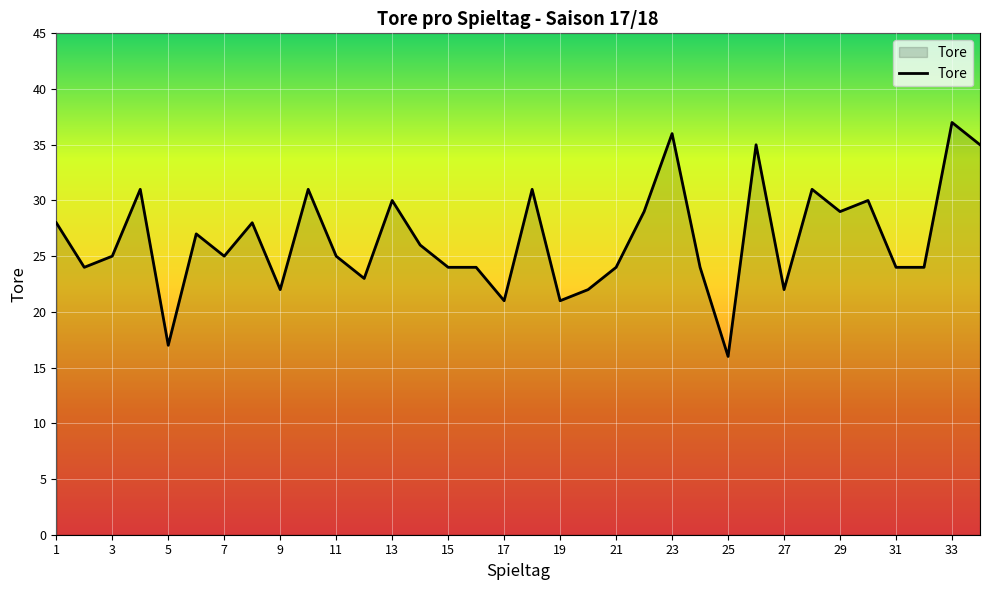

Does the chart have visible grid lines?

Yes